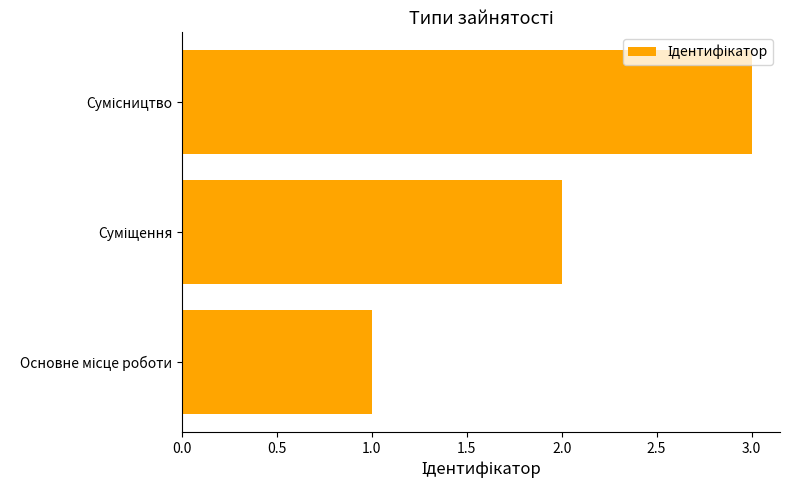

How many values are between 1 and 3?

3